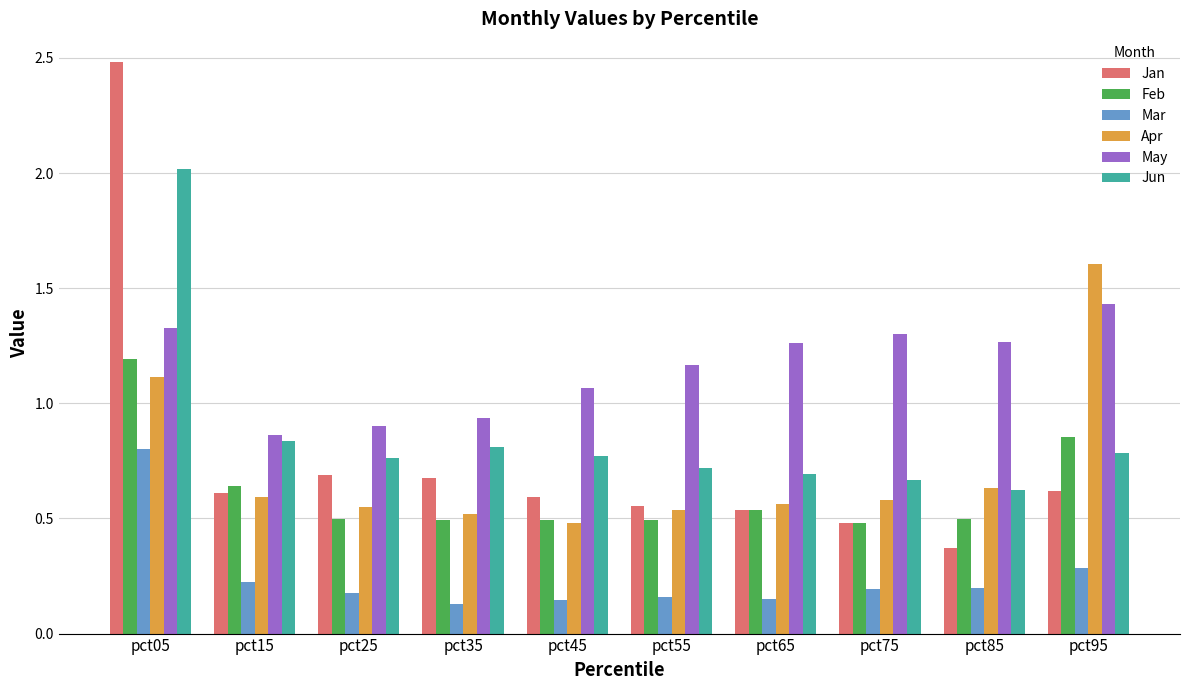

What is the maximum value shown in the chart?

2.5